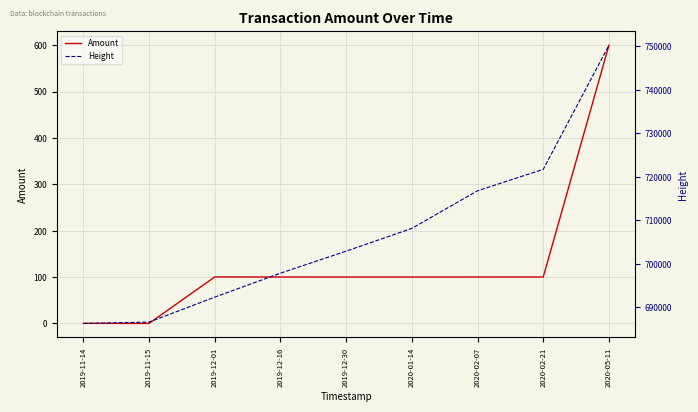

What position from the left is 2019-11-14?

1